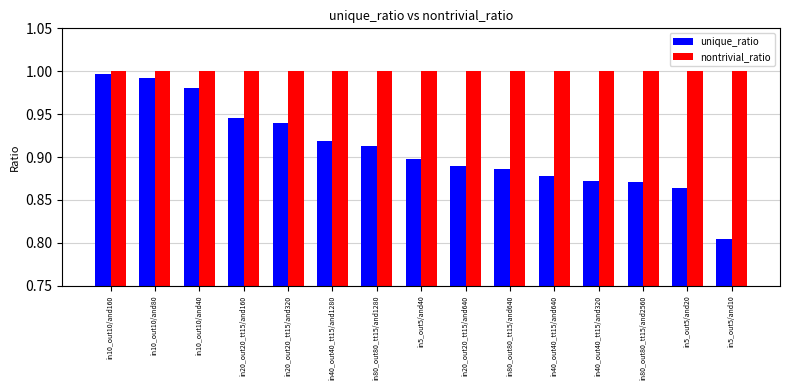

True or false: nontrivial_ratio has a value of 0.3 at in40_out40_tt15/and640.

False